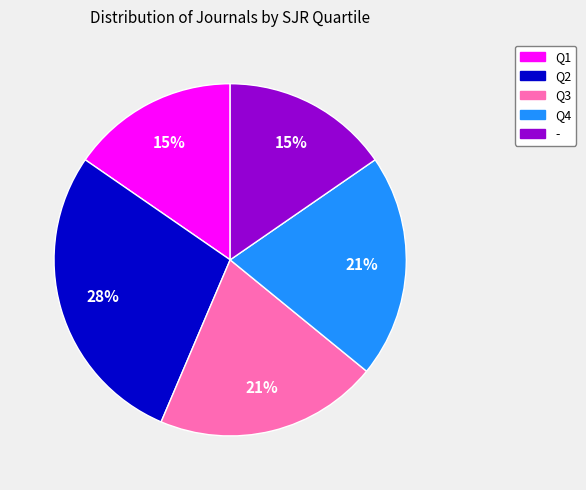

Is it true that Q2 is 28% of the pie?

True